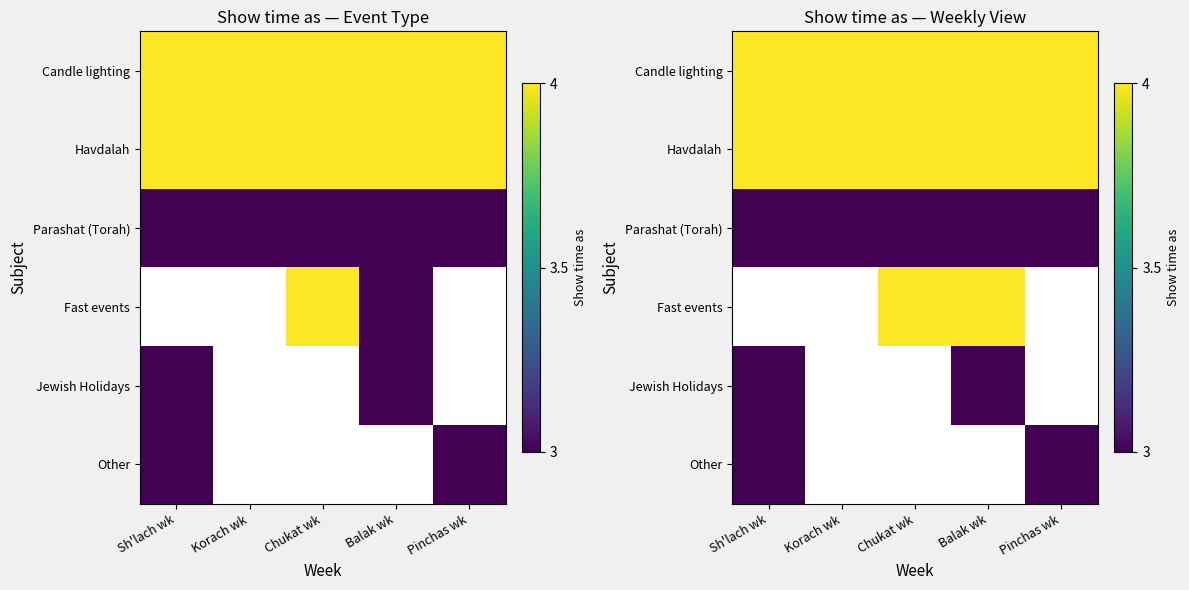

Which category has the highest value across all series?

Sh'lach wk